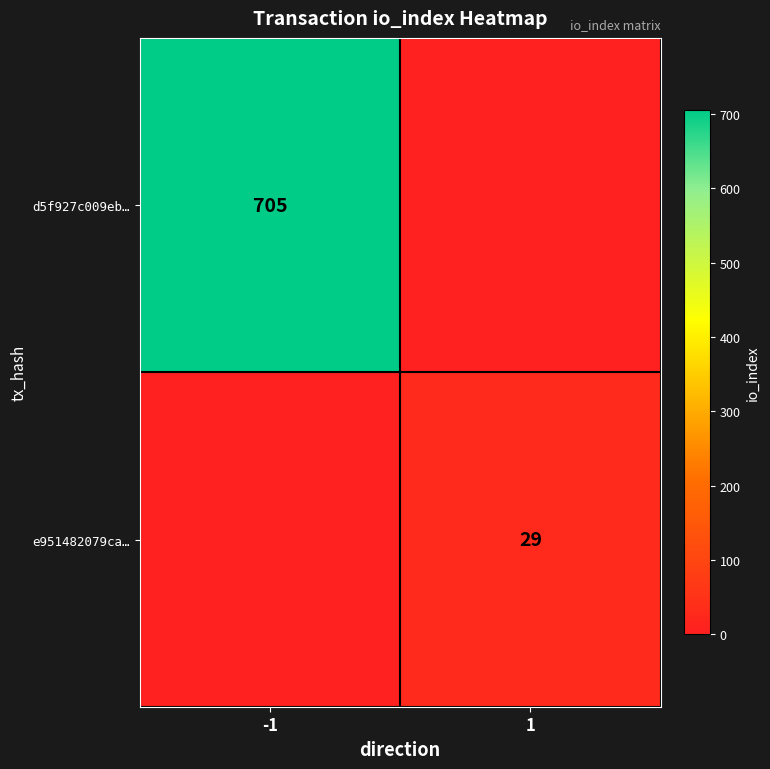

At how many categories does at least one series exceed 122?

1